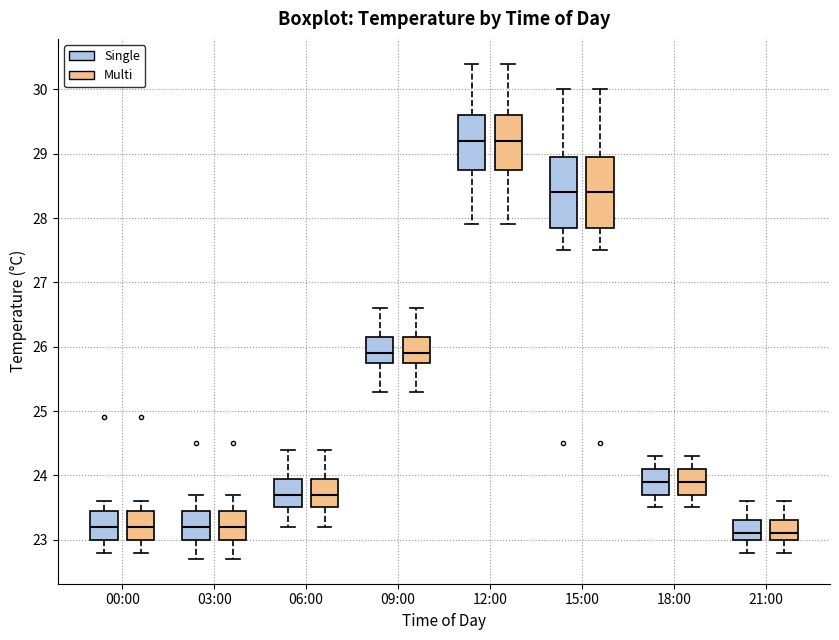

Reading left to right, transcribe this box plot: for each box, give where its median line is, the range the box spans, and where its two whiskers end, as read against the y-axis. The values are not printed on the chart, so give them approximately, as read against the axis.

00:00 (Single): median 23.2, box 23.0 to 23.5, whiskers 22.8 to 23.6
00:00 (Multi): median 23.2, box 23.0 to 23.5, whiskers 22.8 to 23.6
03:00 (Single): median 23.2, box 23.0 to 23.5, whiskers 22.7 to 23.7
03:00 (Multi): median 23.2, box 23.0 to 23.5, whiskers 22.7 to 23.7
06:00 (Single): median 23.7, box 23.5 to 24.0, whiskers 23.2 to 24.4
06:00 (Multi): median 23.7, box 23.5 to 24.0, whiskers 23.2 to 24.4
09:00 (Single): median 25.9, box 25.8 to 26.2, whiskers 25.3 to 26.6
09:00 (Multi): median 25.9, box 25.8 to 26.2, whiskers 25.3 to 26.6
12:00 (Single): median 29.2, box 28.8 to 29.6, whiskers 27.9 to 30.4
12:00 (Multi): median 29.2, box 28.8 to 29.6, whiskers 27.9 to 30.4
15:00 (Single): median 28.4, box 27.9 to 29.0, whiskers 27.5 to 30.0
15:00 (Multi): median 28.4, box 27.9 to 29.0, whiskers 27.5 to 30.0
18:00 (Single): median 23.9, box 23.7 to 24.1, whiskers 23.5 to 24.3
18:00 (Multi): median 23.9, box 23.7 to 24.1, whiskers 23.5 to 24.3
21:00 (Single): median 23.1, box 23.0 to 23.3, whiskers 22.8 to 23.6
21:00 (Multi): median 23.1, box 23.0 to 23.3, whiskers 22.8 to 23.6